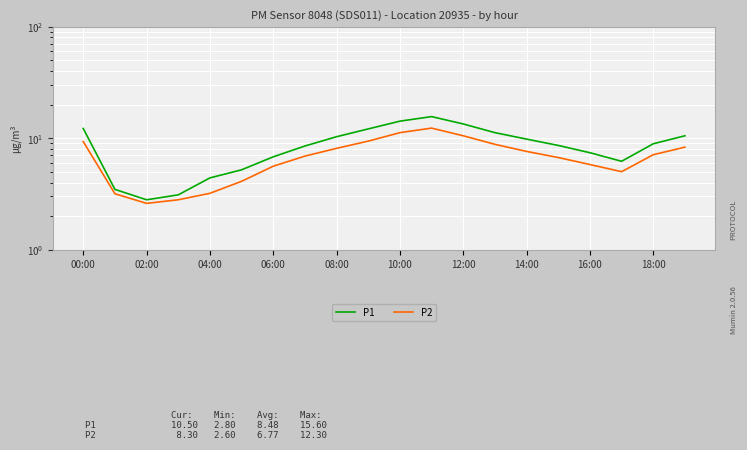

True or false: P1 and P2 intersect in this chart.

False